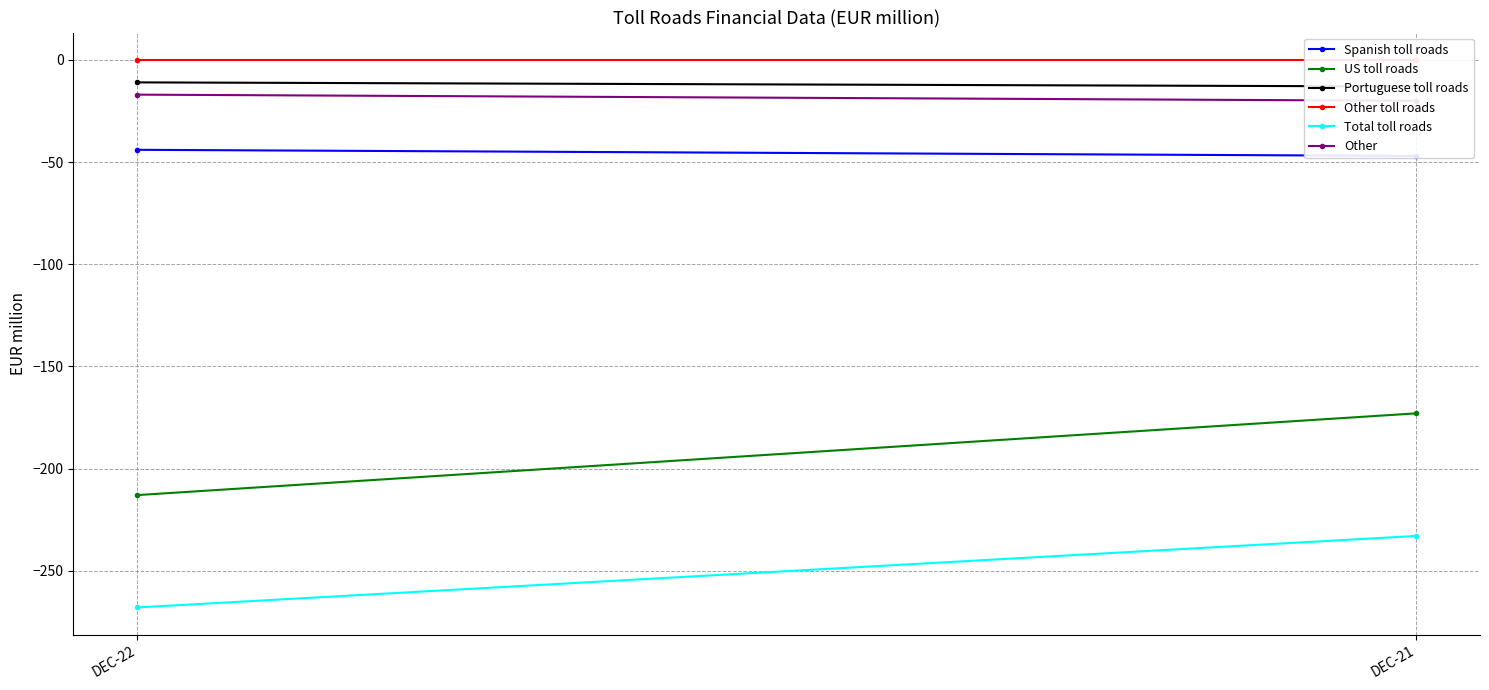

The Spanish toll roads series shows -44 at DEC-22. True or false?

True